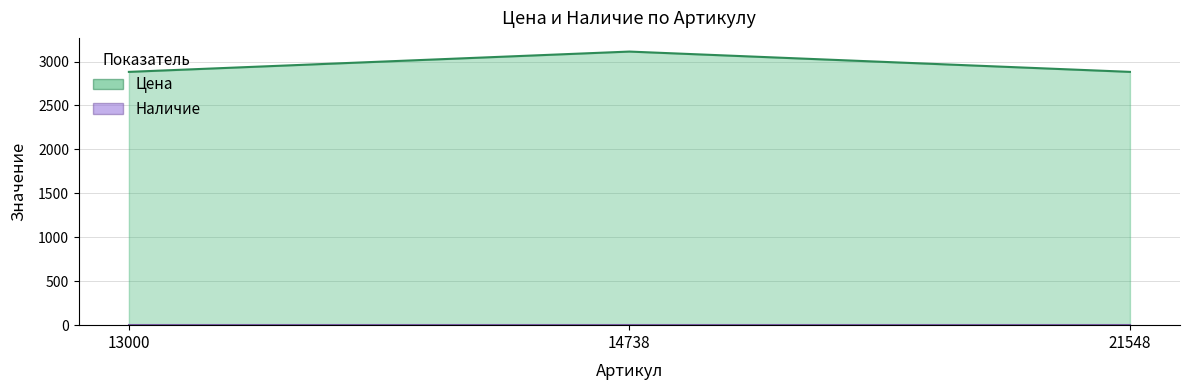

What is the approximate value at 13000?

2882